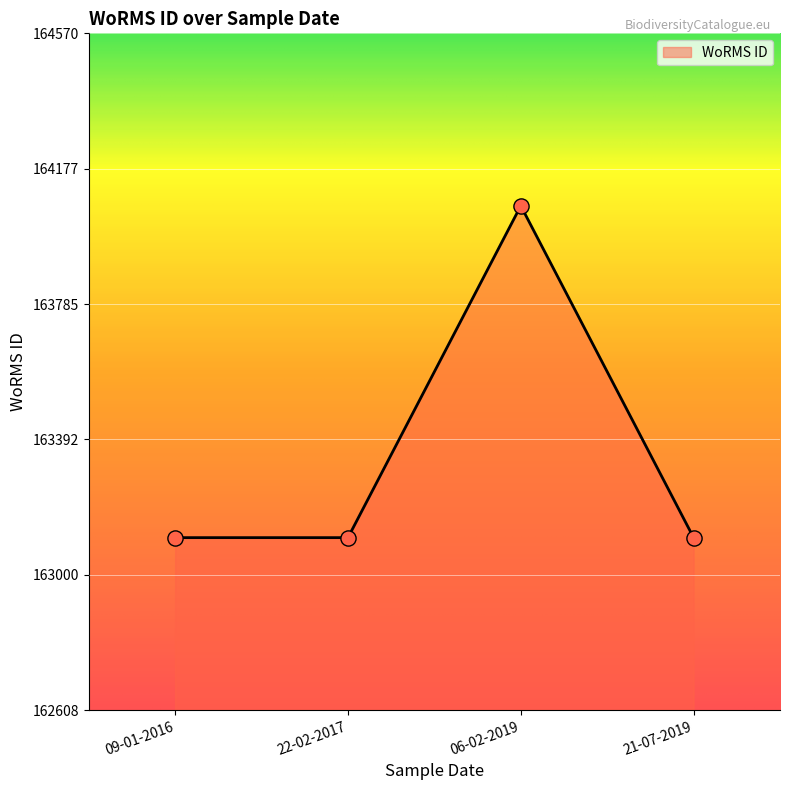

What is the change in value from 09-01-2016 to 06-02-2019?

+962